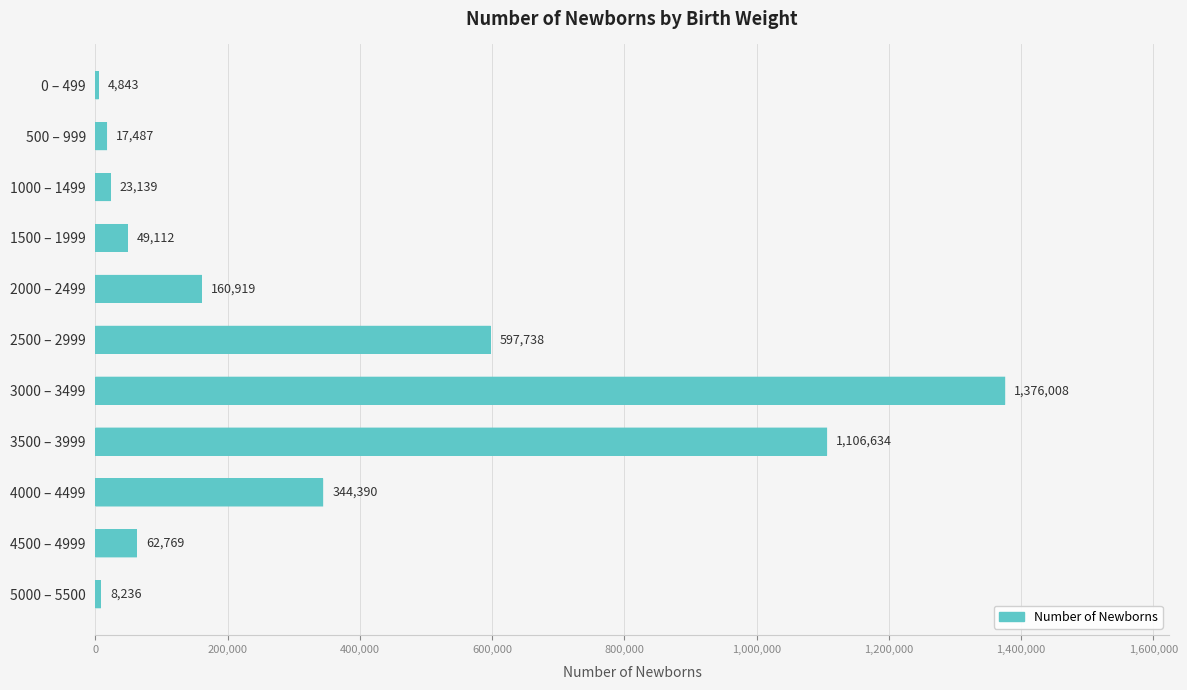

What is the change in value from 1000 – 1499 to 3000 – 3499?

+1352869